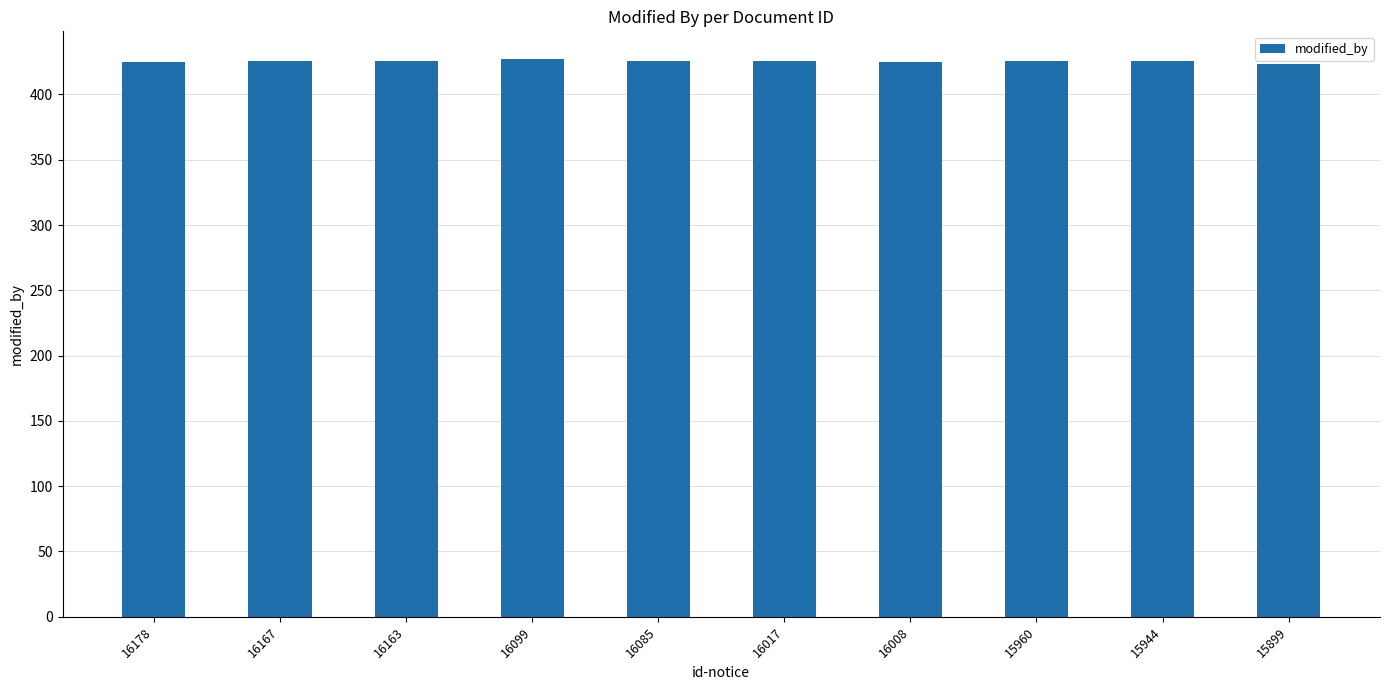

Approximately how many times larger is the value at 16008 compared to 16167?

1.0